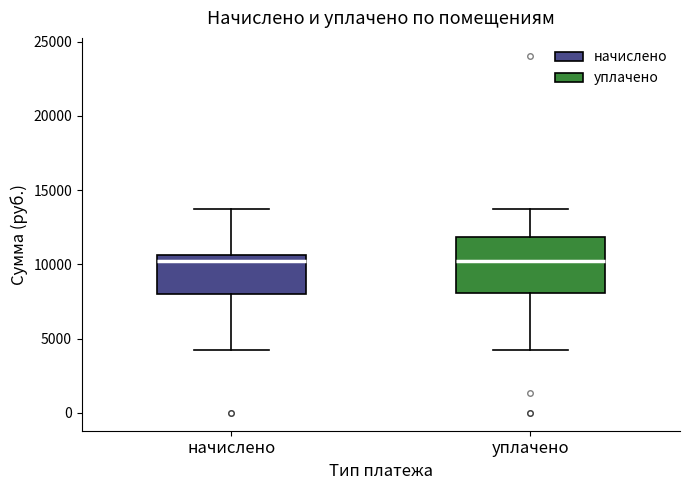

Reading left to right, read every box against the y-axis: the position of its median line, the range the box covers, and the ends of its whiskers. The values are not printed on the chart, so give them approximately, as read against the axis.

начислено: median 10000, box 8000 to 10500, whiskers 4000 to 13500
уплачено: median 10000, box 8000 to 12000, whiskers 4000 to 13500